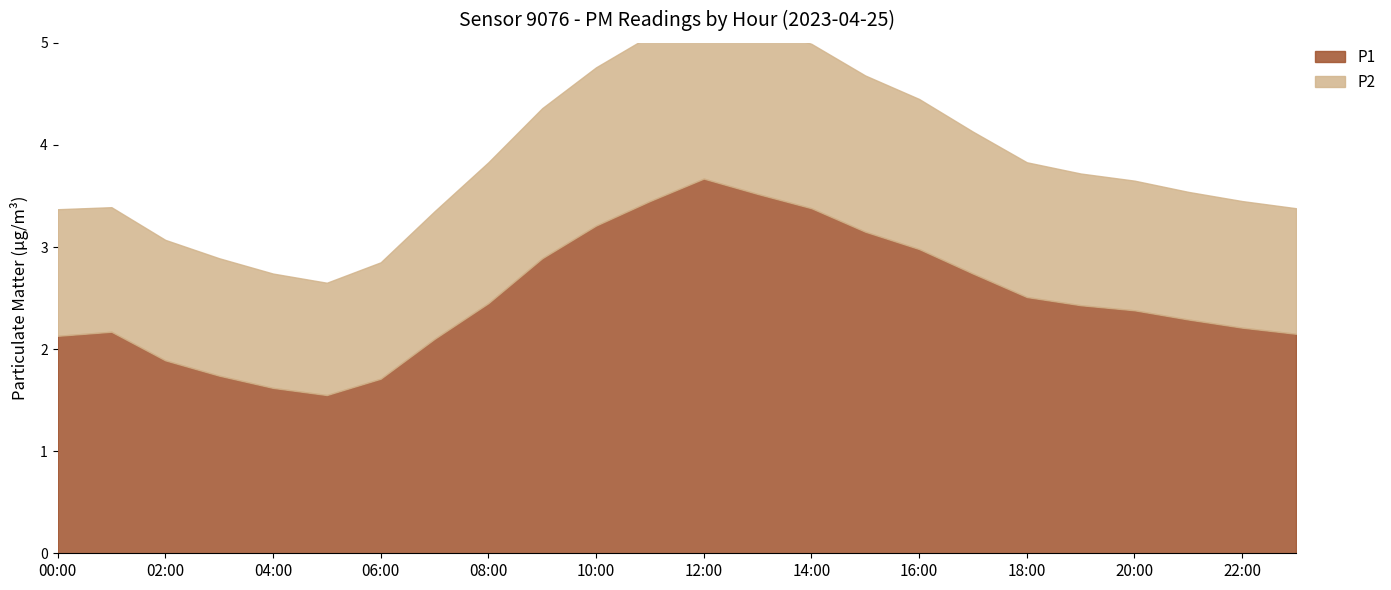

What is the lowest value of the P1 series?

1.6